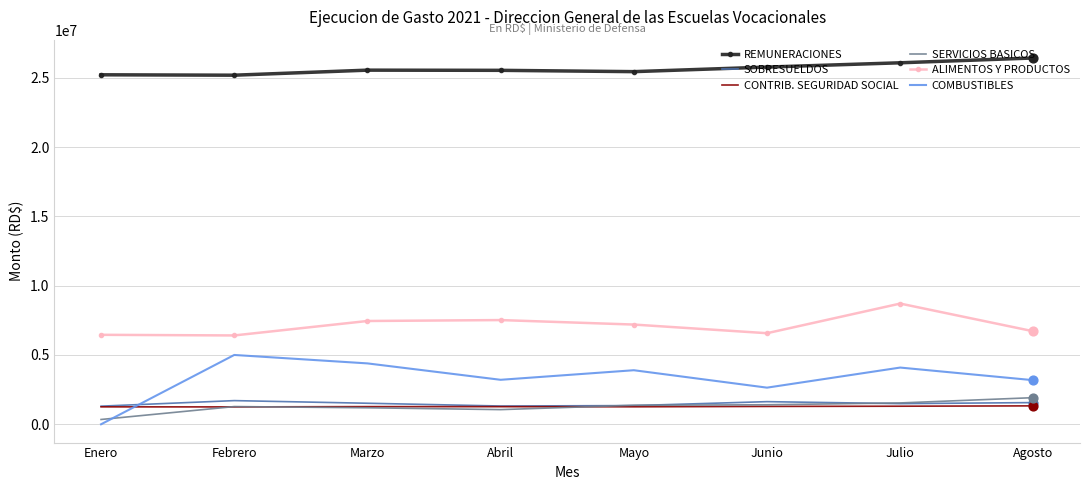

What is the difference between the highest and lowest values at Abril?

24477387.6